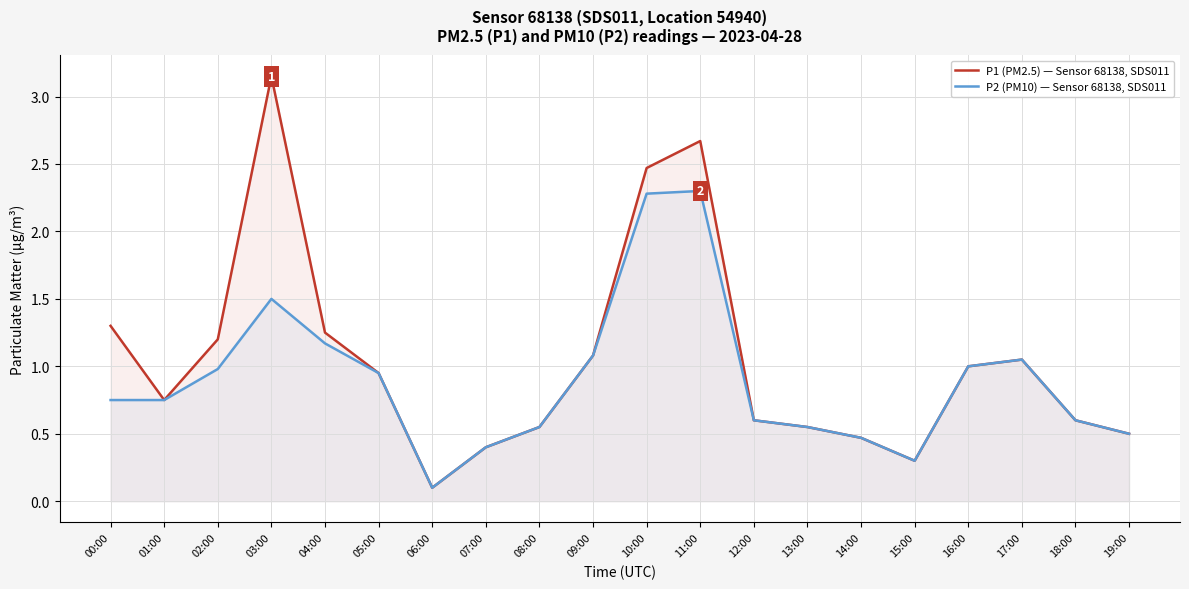

How many interior local valleys does the P1 (PM2.5) — Sensor 68138, SDS011 series have?

3